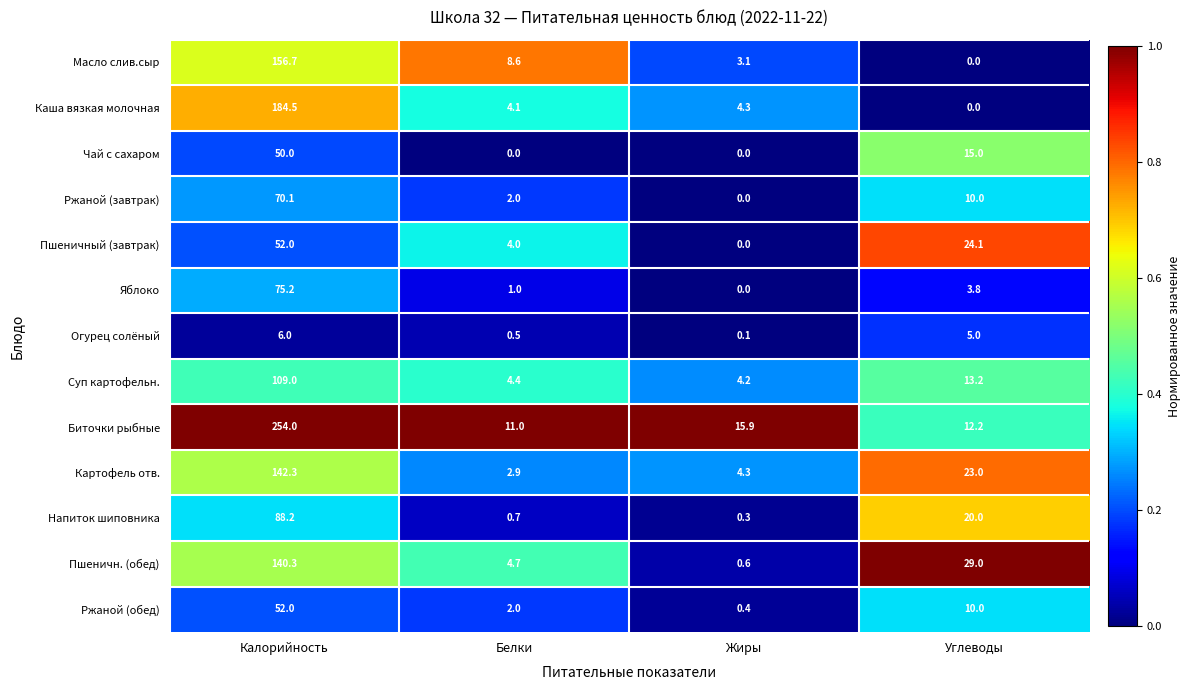

Which label corresponds to the largest value in the chart?

Калорийность